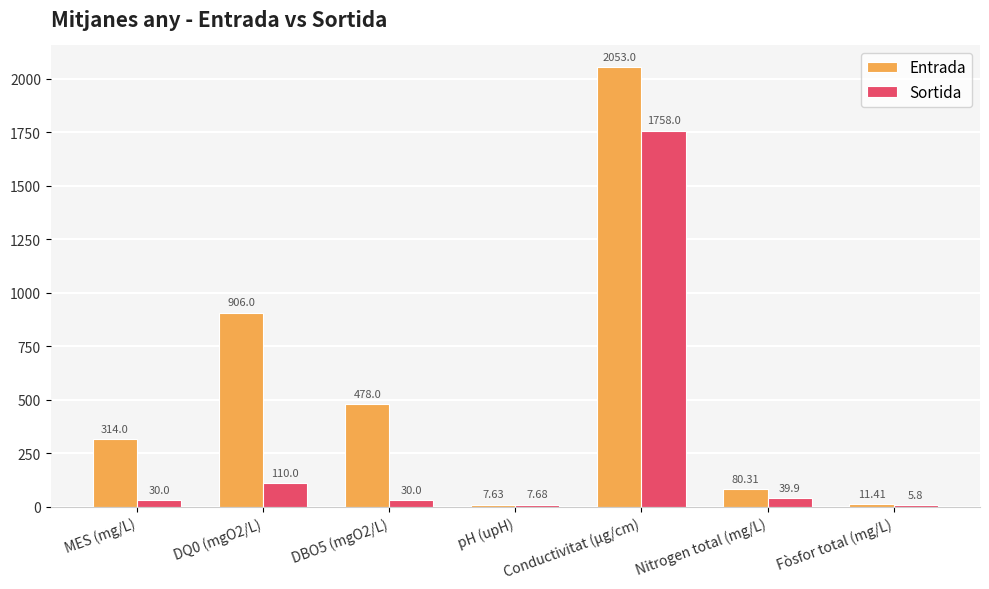

Which label corresponds to the largest value in the chart?

Conductivitat (µg/cm)